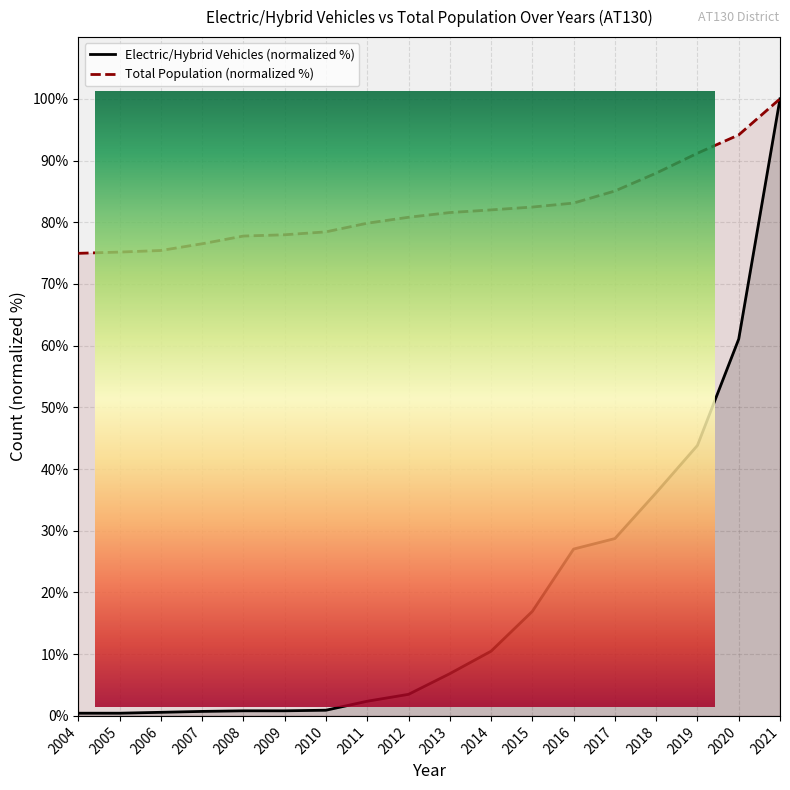

What is the difference between the second highest and minimum values in the Electric/Hybrid Vehicles series?

60.6